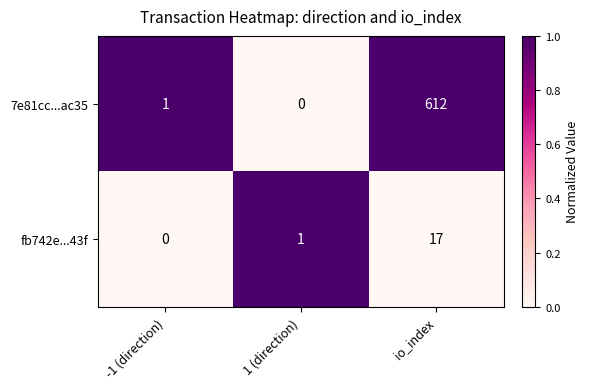

Between -1 (direction) and io_index, which series saw the biggest shift?

7e81cc...ac35